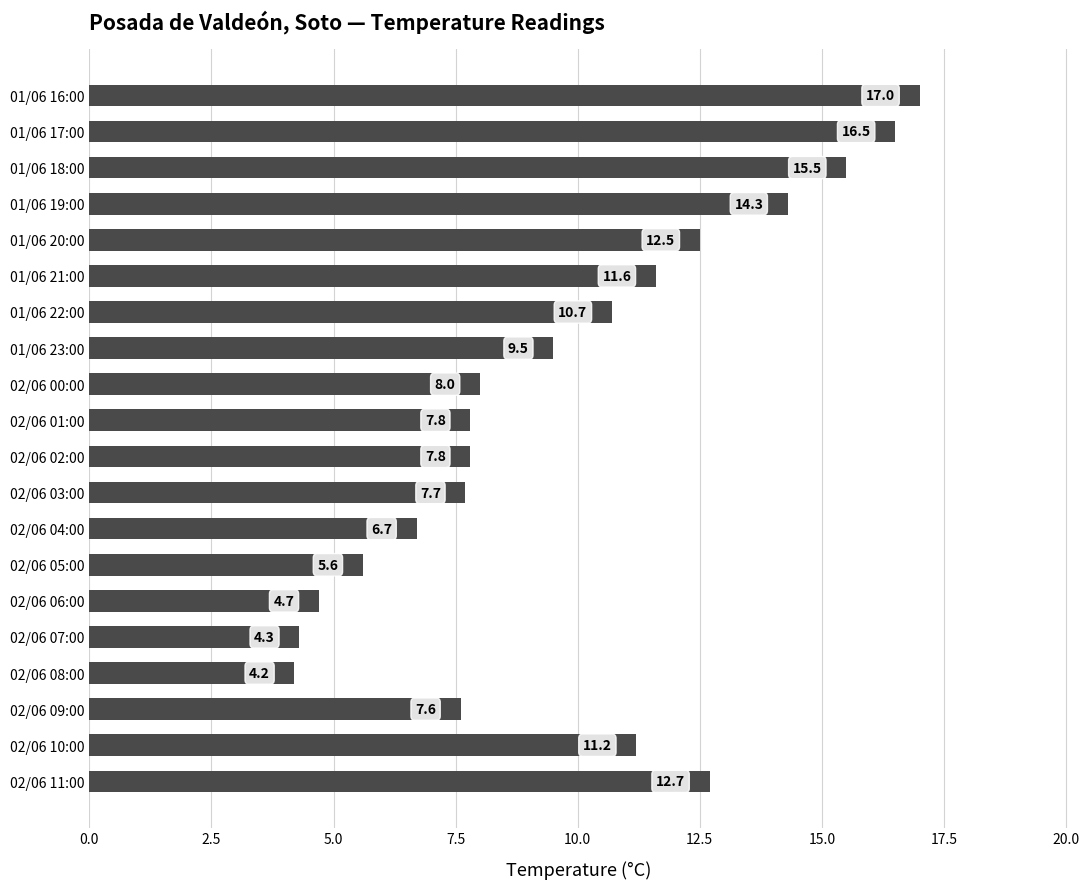

Are the bars grouped side by side (vs. stacked)?

No